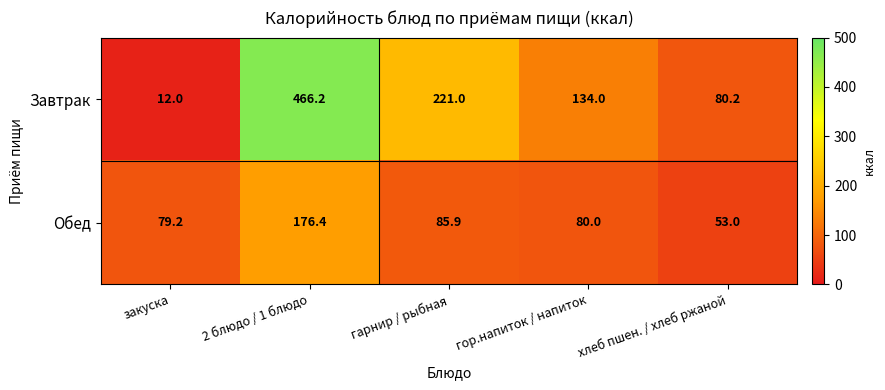

Which category has the lowest value across all series?

закуска